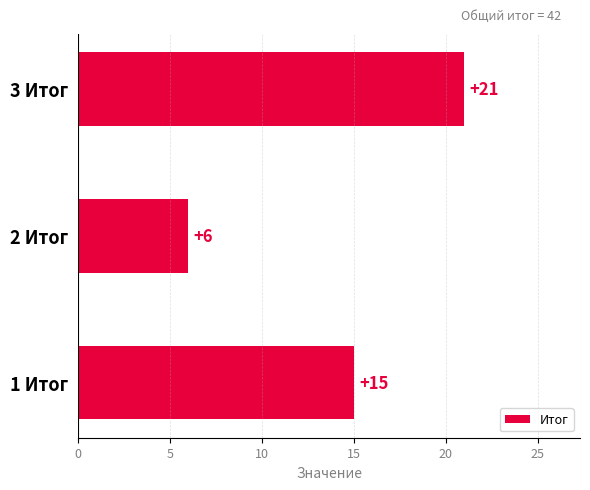

What is the sum of the values at 2 Итог and 1 Итог?

21